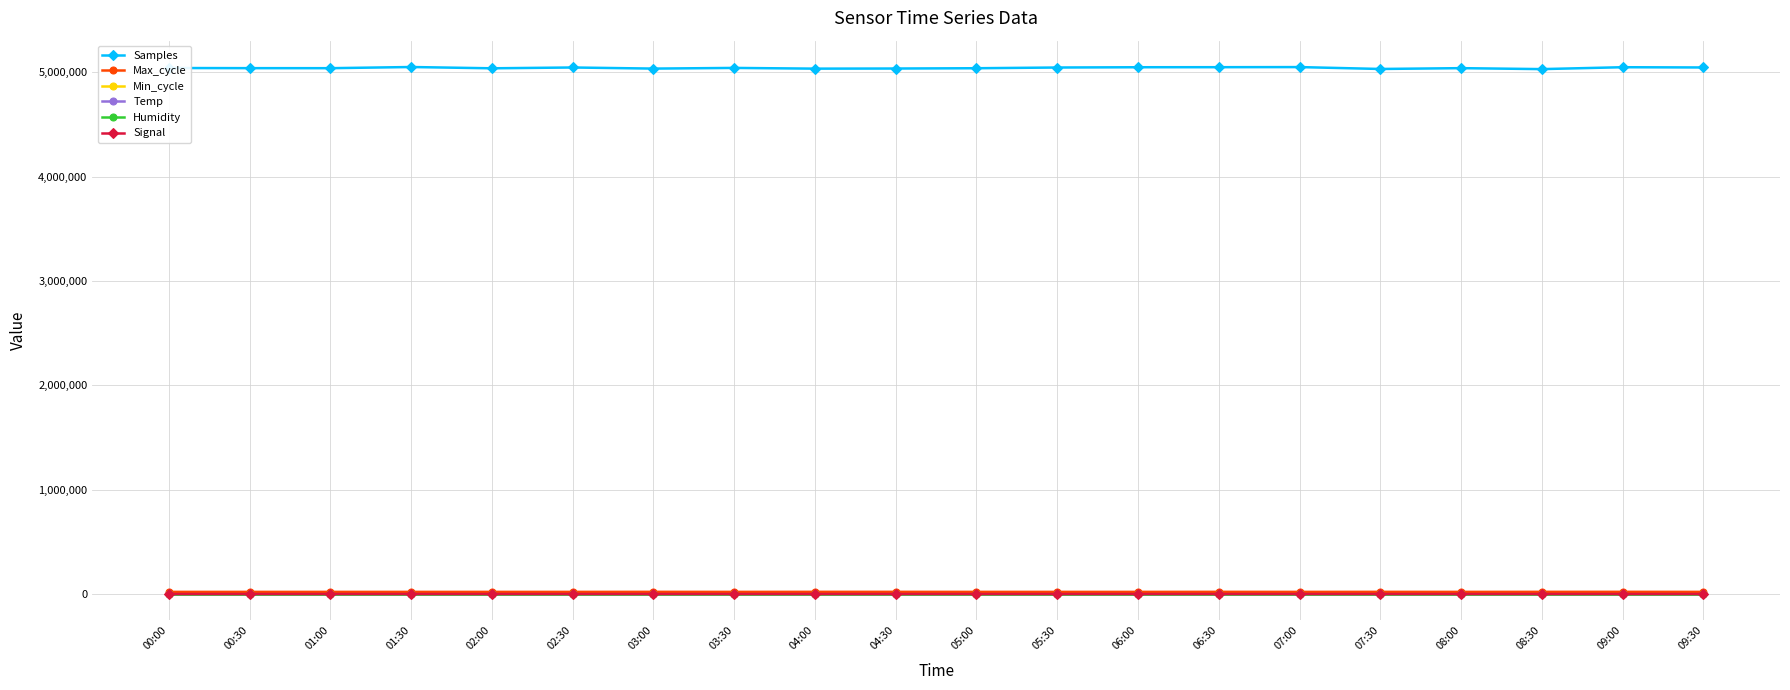

What is the maximum value for Samples?

5051389.0